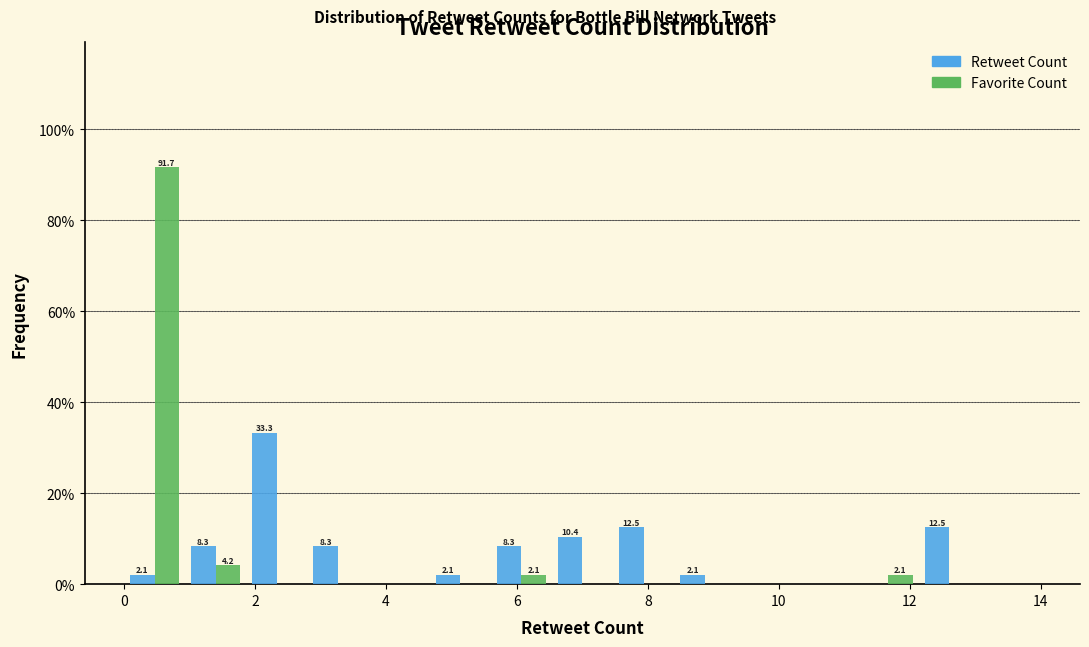

In the Retweet Count series, which range on the x-axis has the tallest bar?

1.8 to 2.8